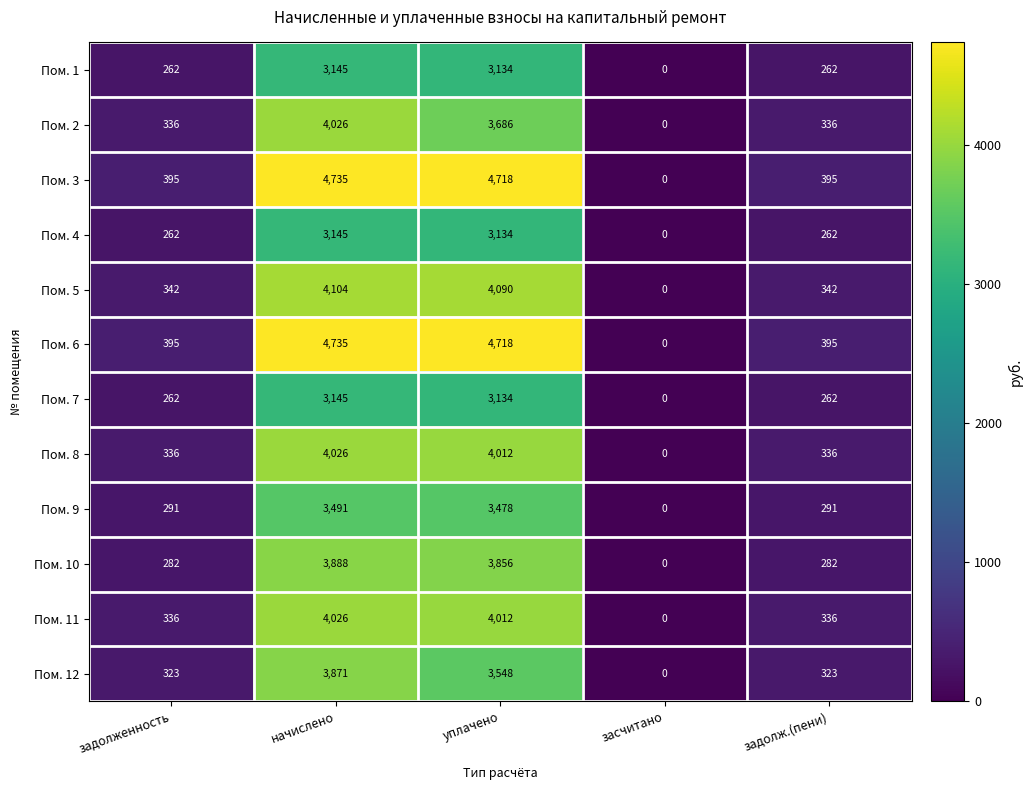

Which label corresponds to the smallest value in the chart?

засчитано